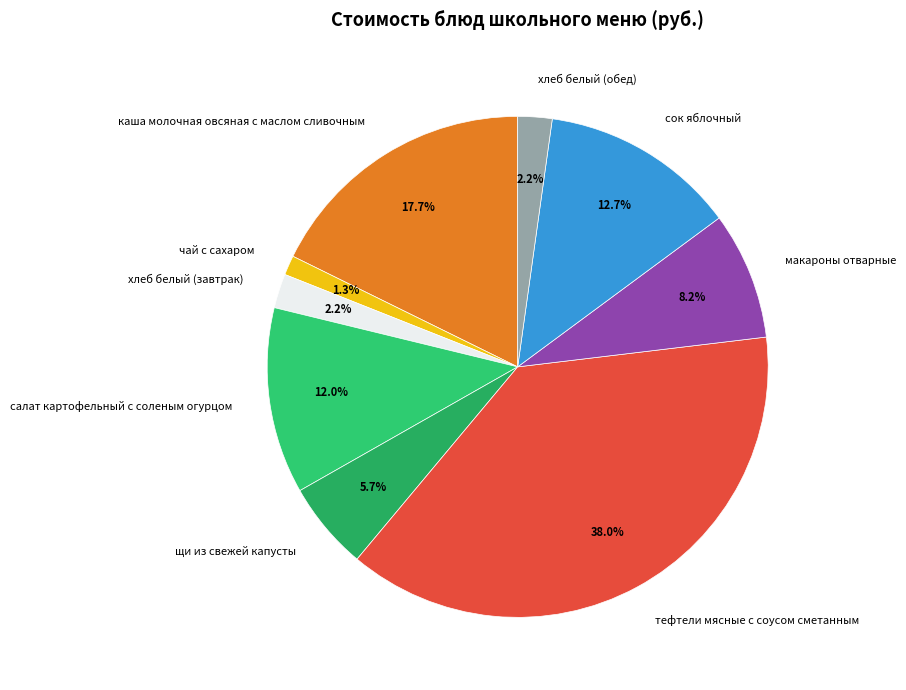

To the nearest percent, what is the difference between the салат картофельный с соленым огурцом and щи из свежей капусты slice percentages?

6%